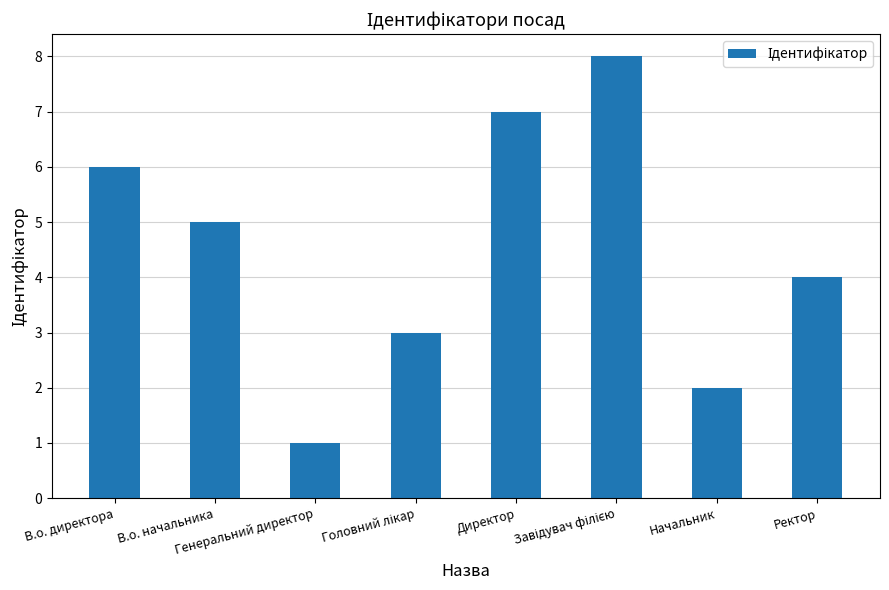

How many values are between 3 and 7?

5